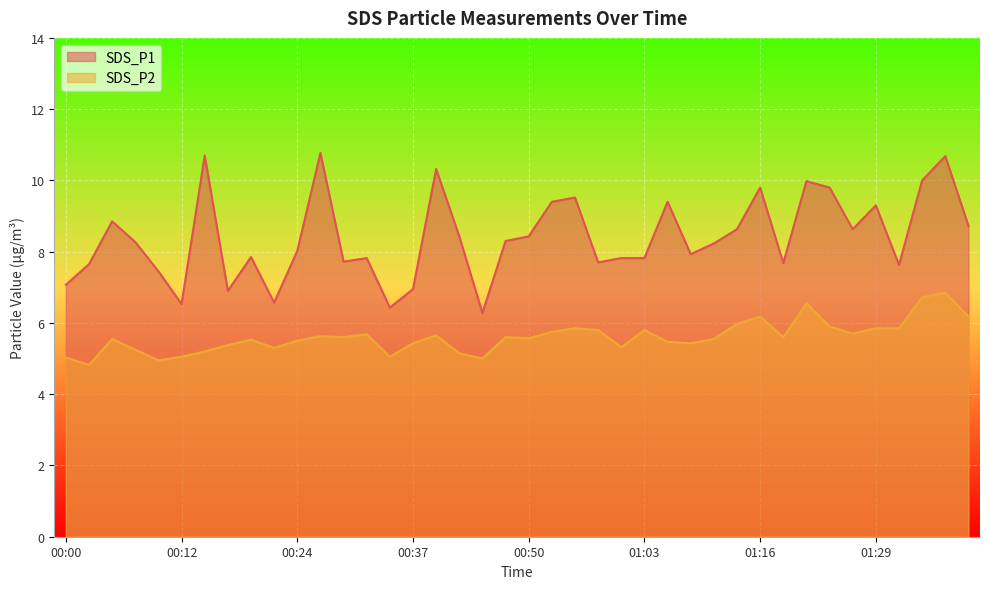

How many data points in SDS_P2 are less than 5?

2